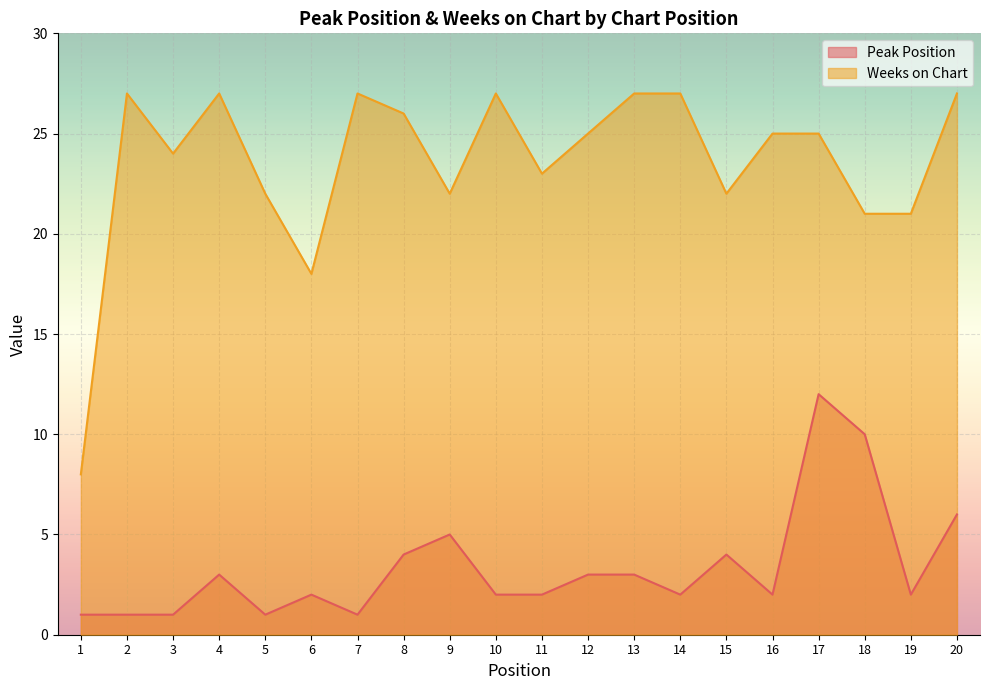

At which category does Peak Position reach its first local peak?

4